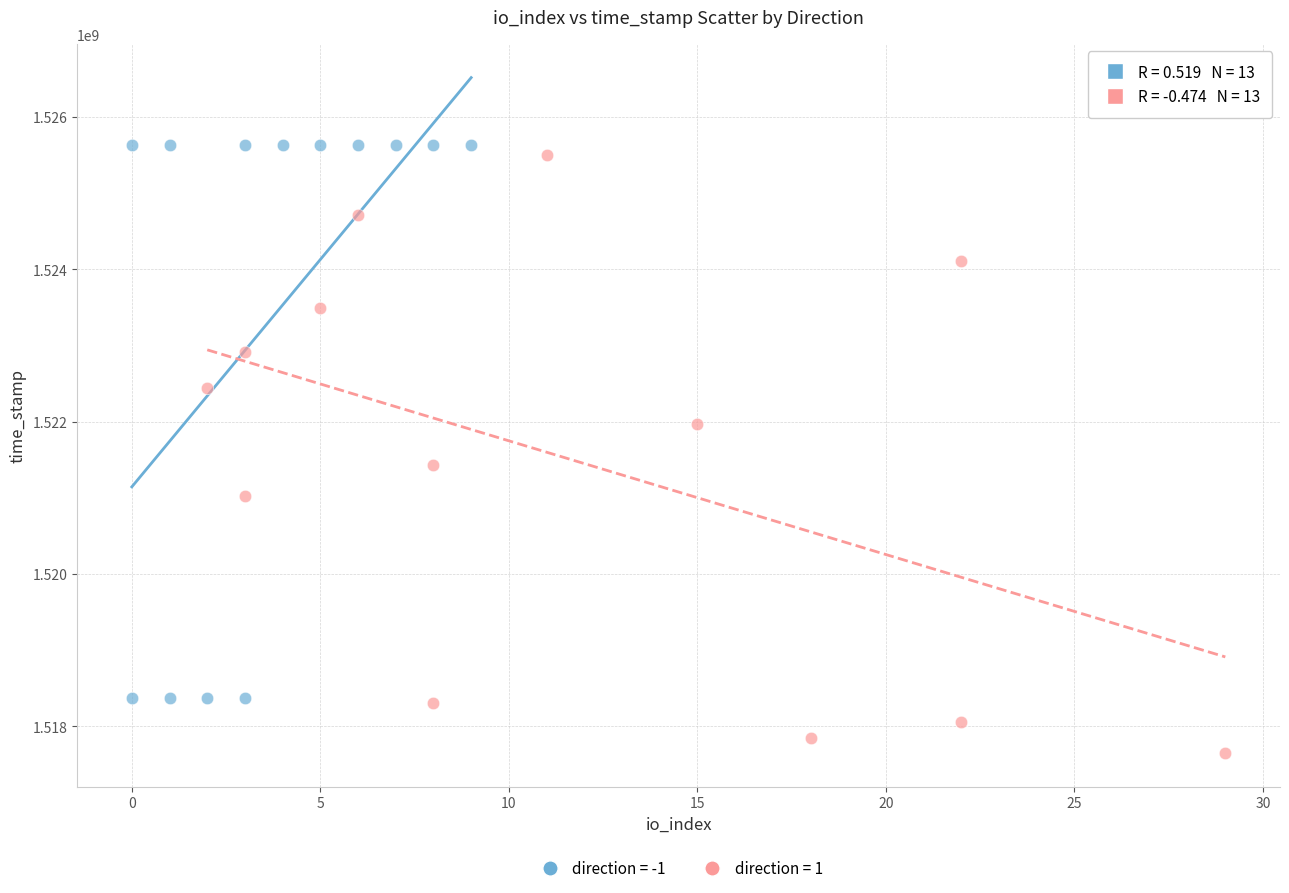

Which series reaches the minimum Y coordinate?

direction = 1